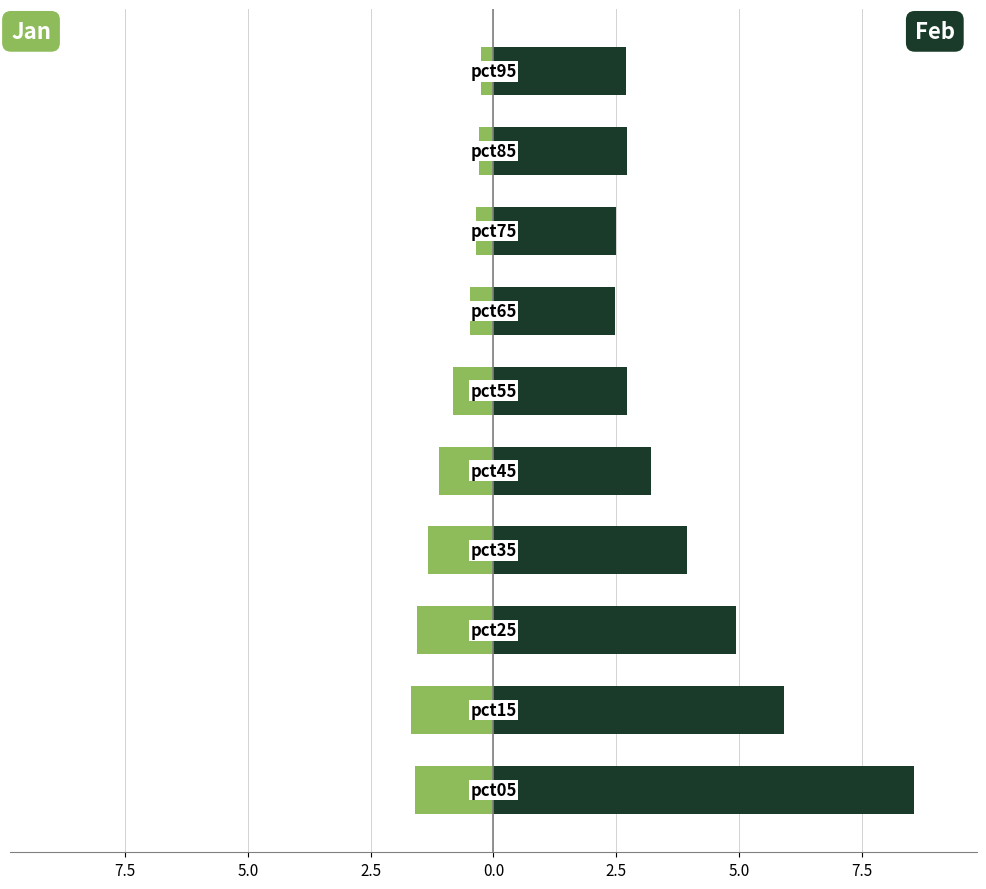

Count the number of data series in this chart.

2